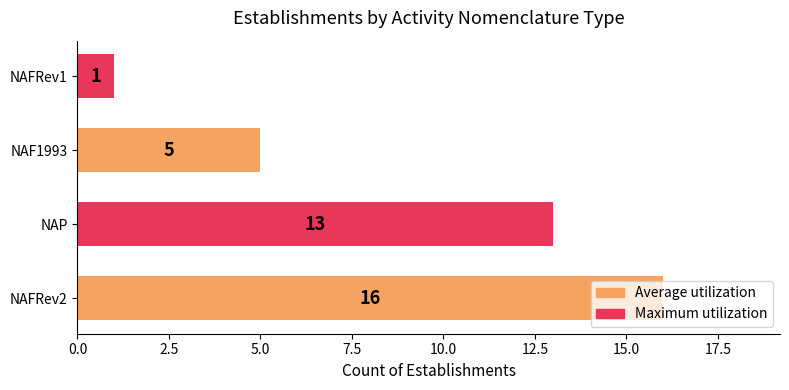

Where is the data nearest to the value 8?

NAF1993